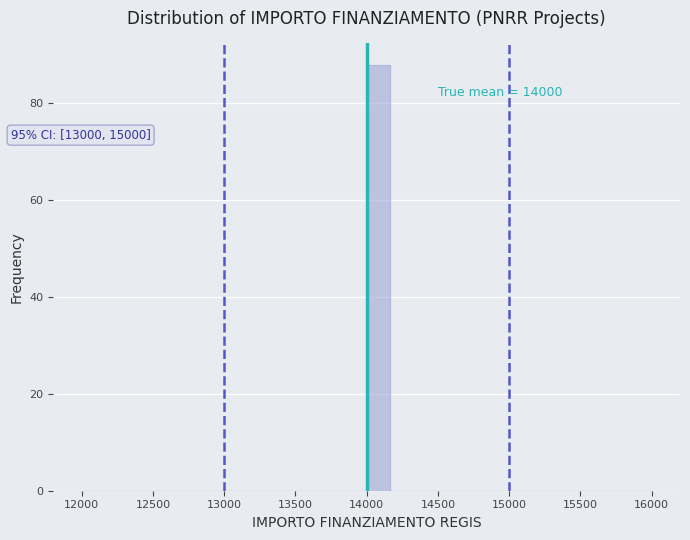

Around what value on the x-axis is the tallest bar? Give the approximate position of its centre, as read against the axis.

14100